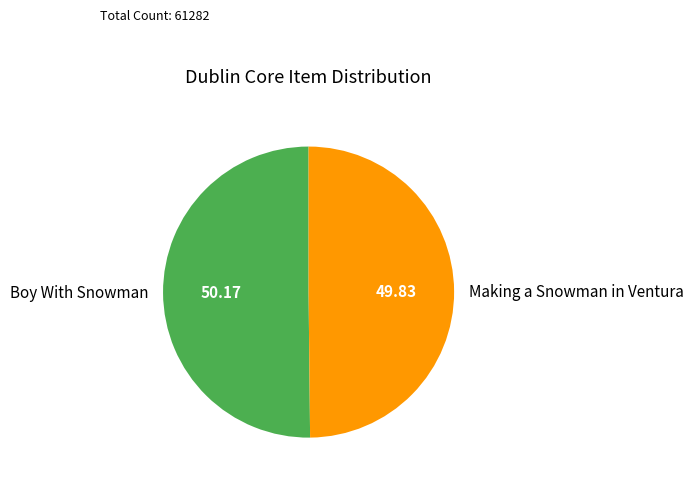

Approximately how many times larger is the value at Making a Snowman in Ventura compared to Boy With Snowman?

1.0